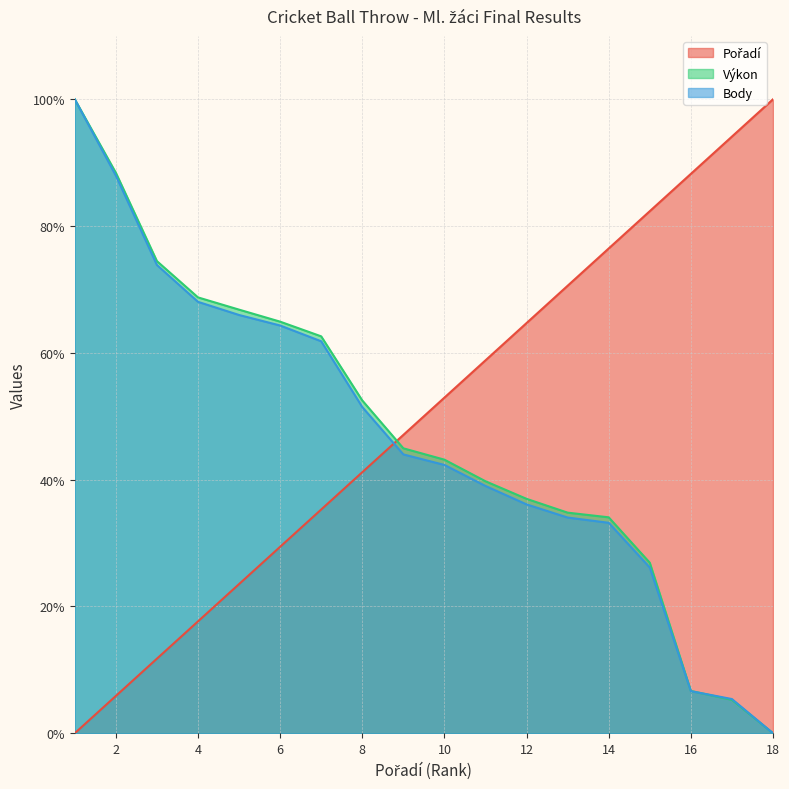

What is the value of the Body point at the 6th from the left?

64.3